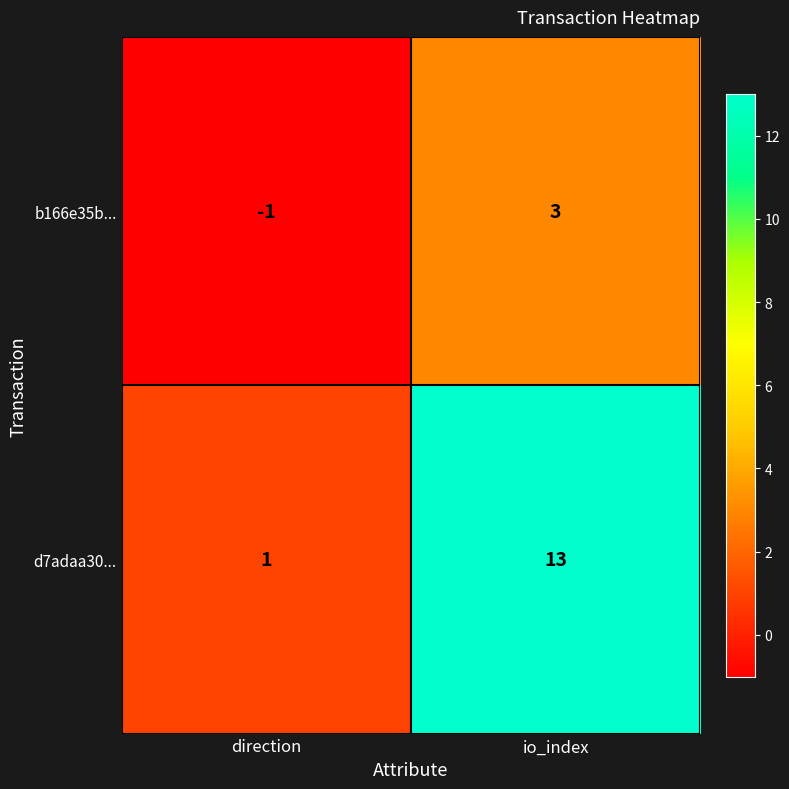

Reading left to right, list all the values displayed in this chart.

b166e35b...: direction=-1	io_index=3
d7adaa30...: direction=1	io_index=13